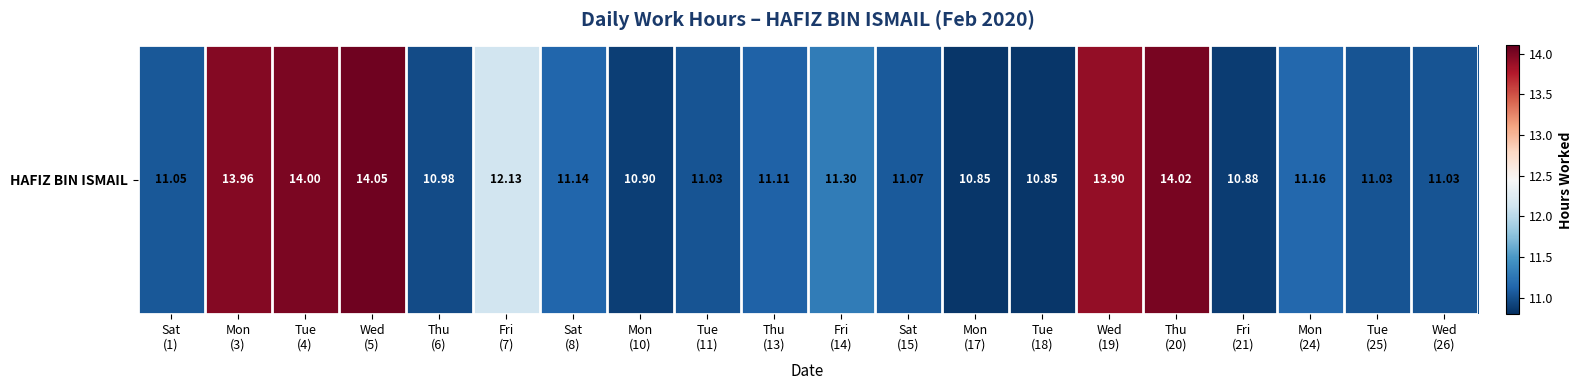

The value at Tue
(18) is 18.5. True or false?

False